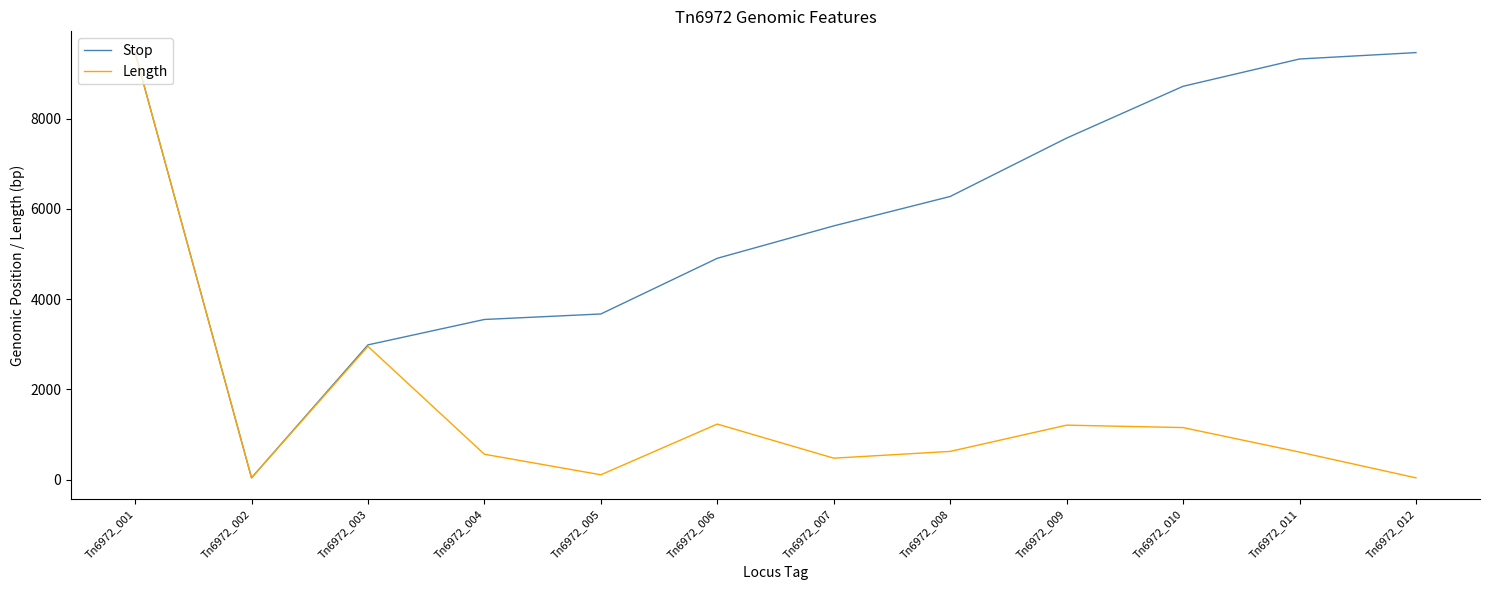

Which series changed the most between Tn6972_007 and Tn6972_009?

Stop